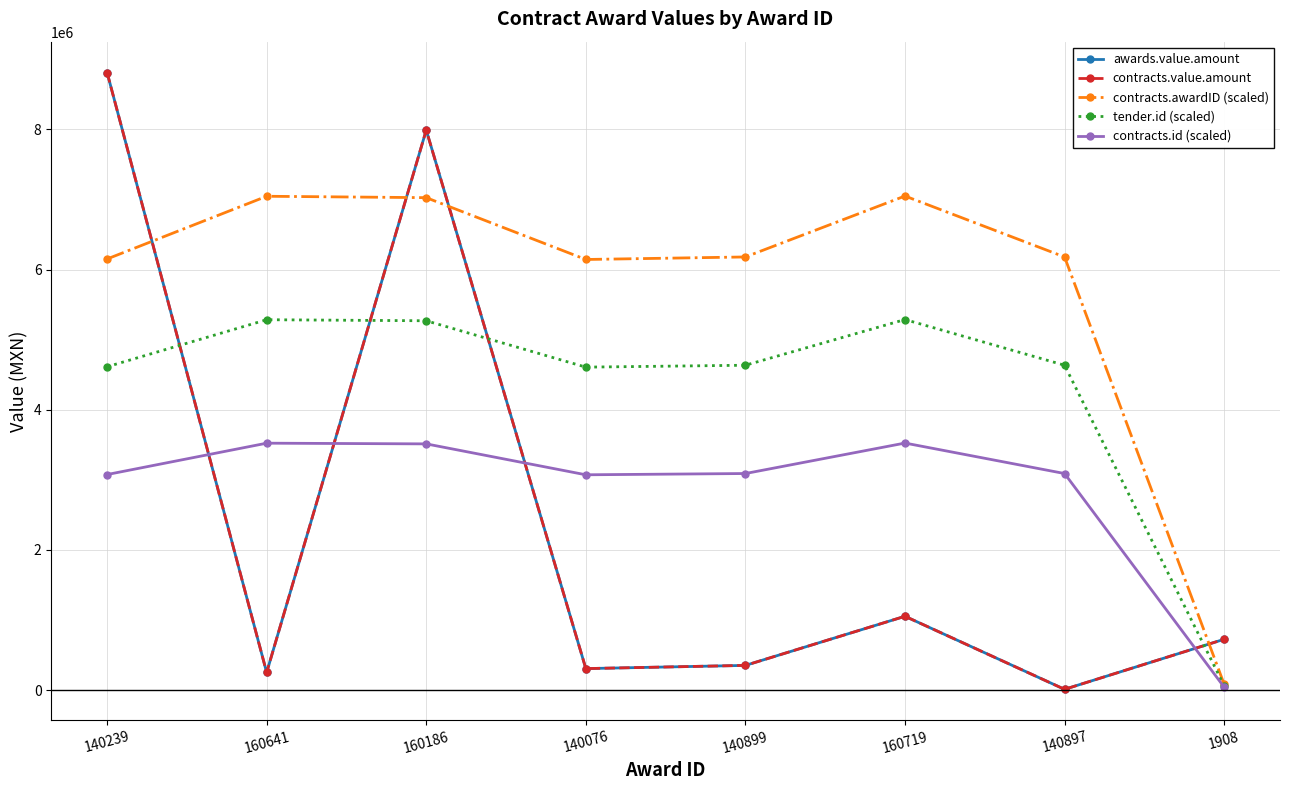

Is this an area chart (filled region under the line)?

No